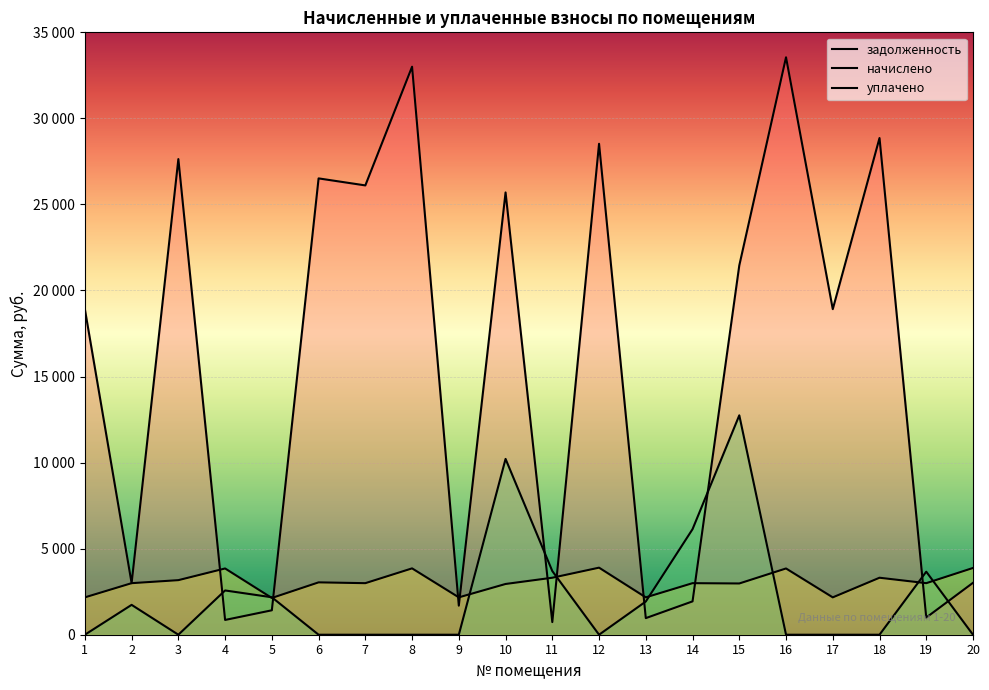

Count the number of data series in this chart.

3